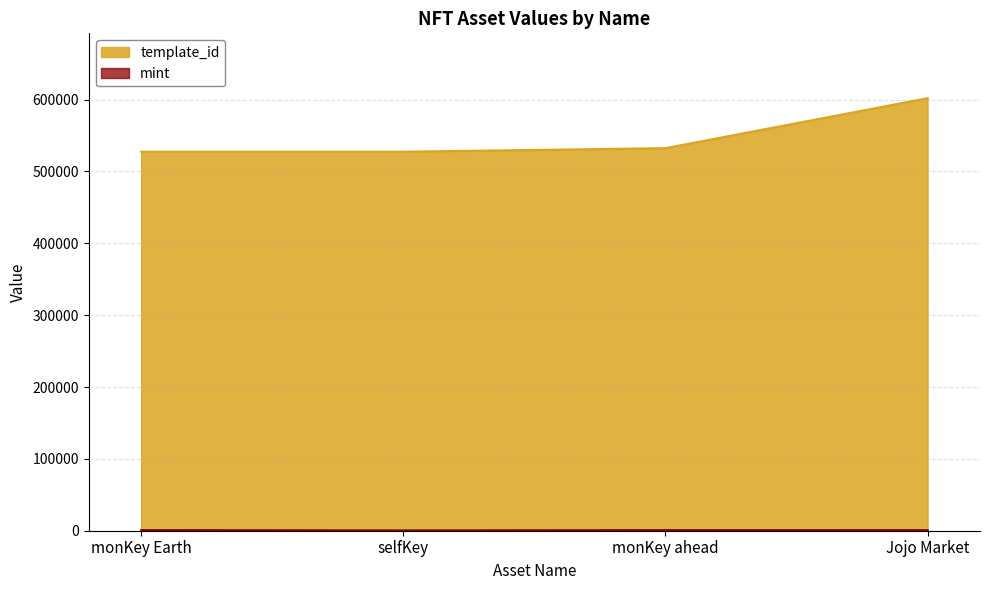

What is the total value across all series at Jojo Market?

602771